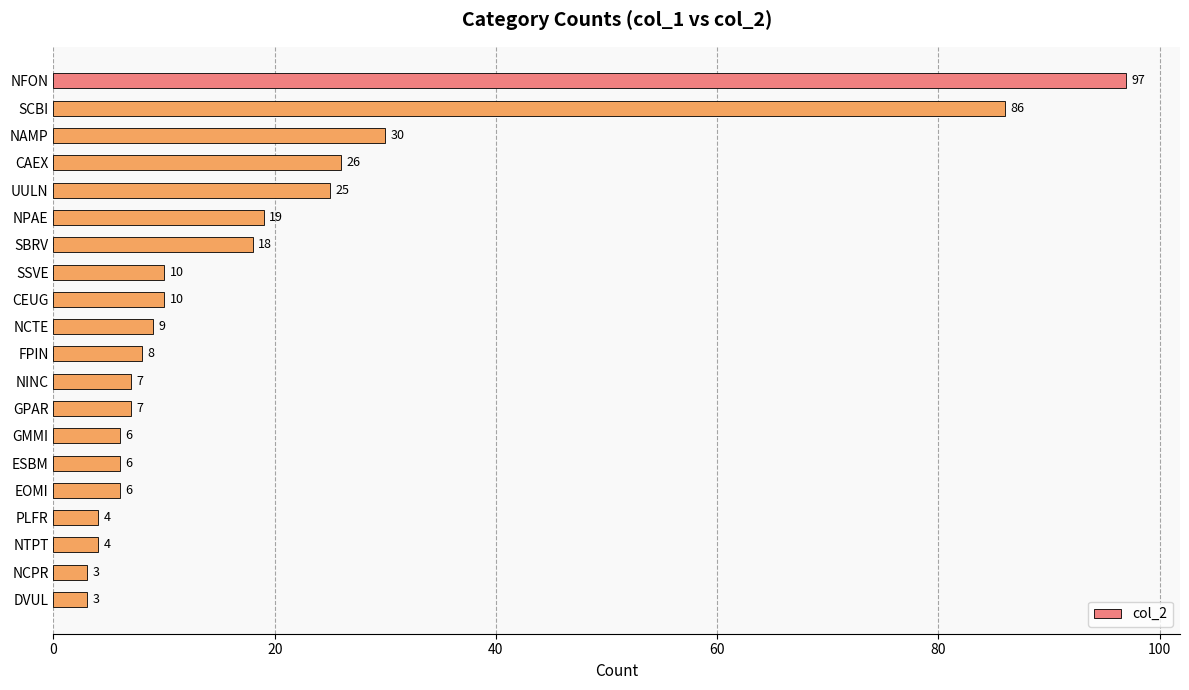

What is the smallest value displayed?

3